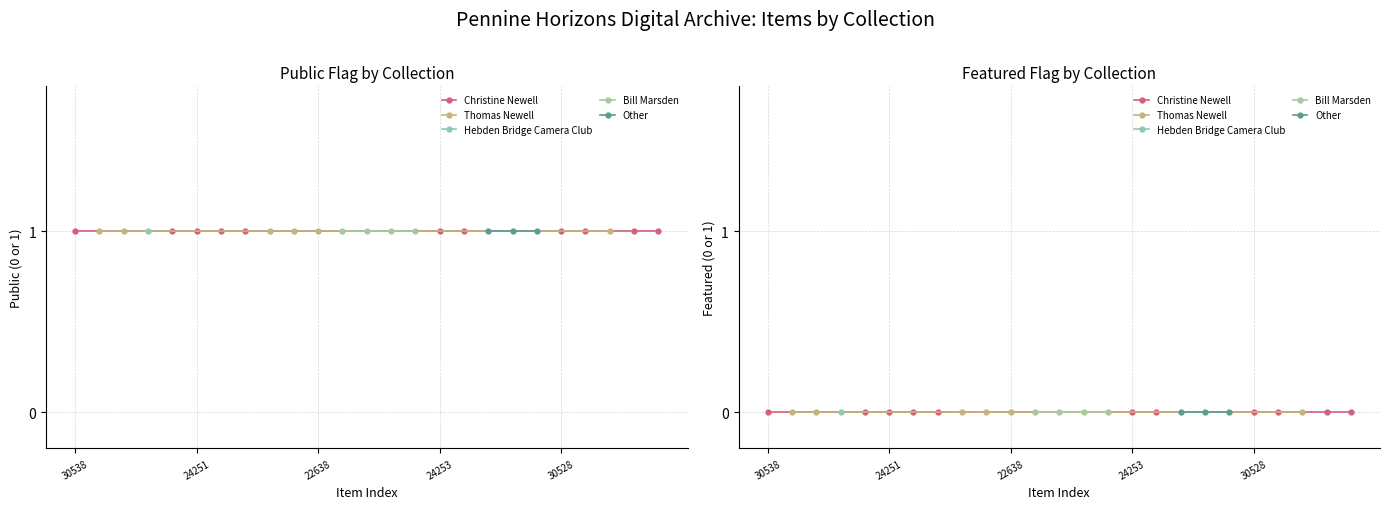

What is the label of the 7th point from the right?

6721